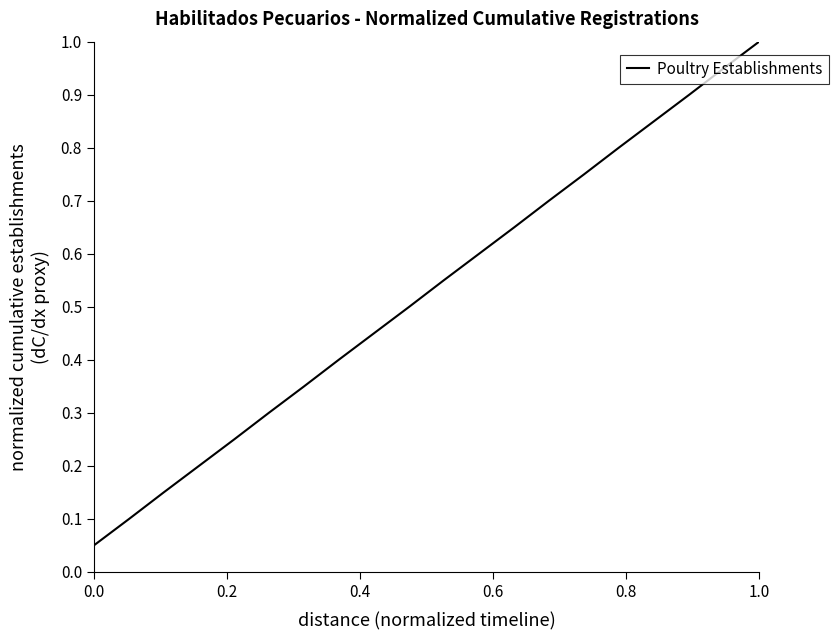

What is the maximum value shown in the chart?

1.0